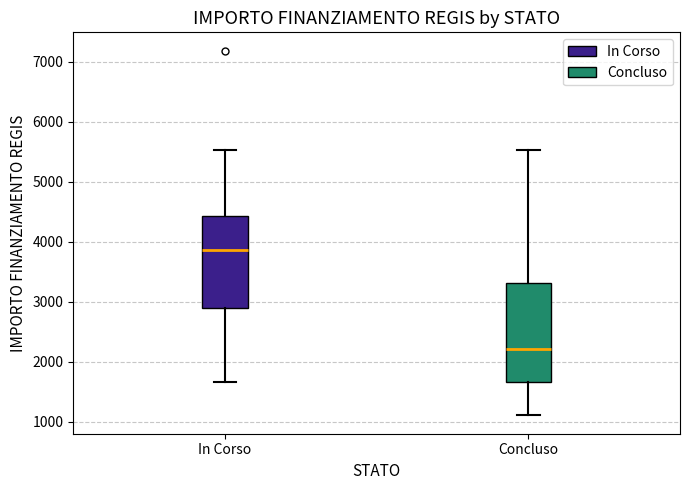

Where does the median line of the box for In Corso sit on the y-axis? The values are not printed on the chart, so give them approximately, as read against the axis.

3900